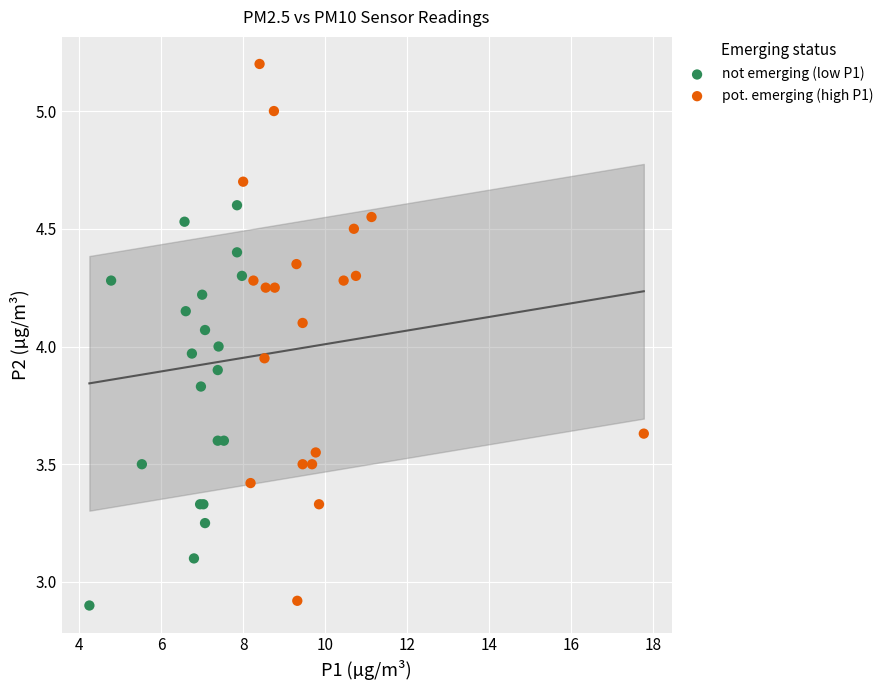

Which series contains the highest Y value?

pot. emerging (high P1)